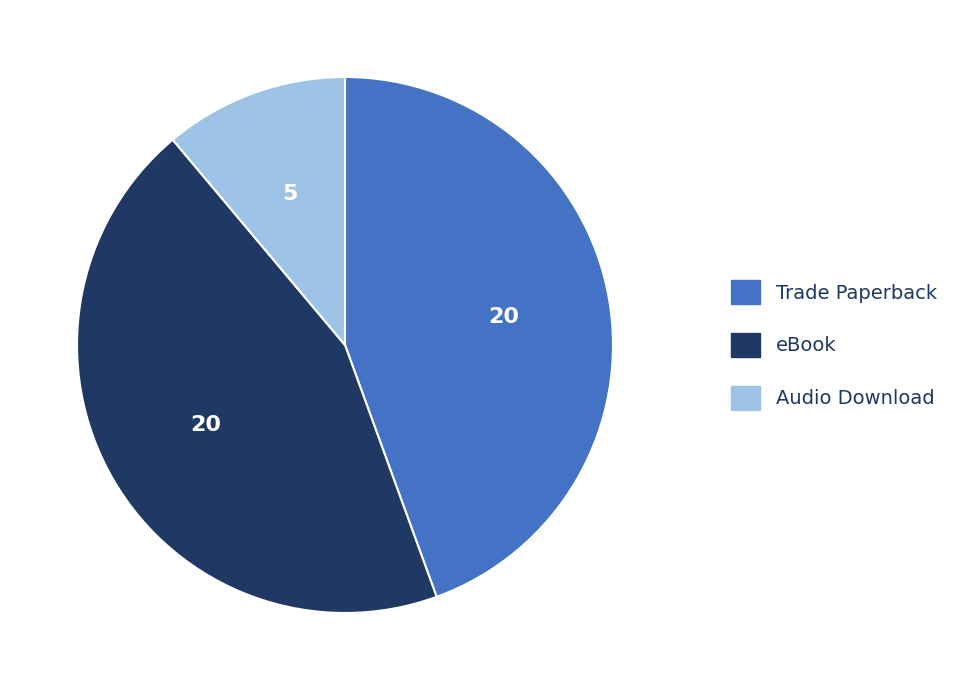

The eBook slice represents 44% of the pie. True or false?

True